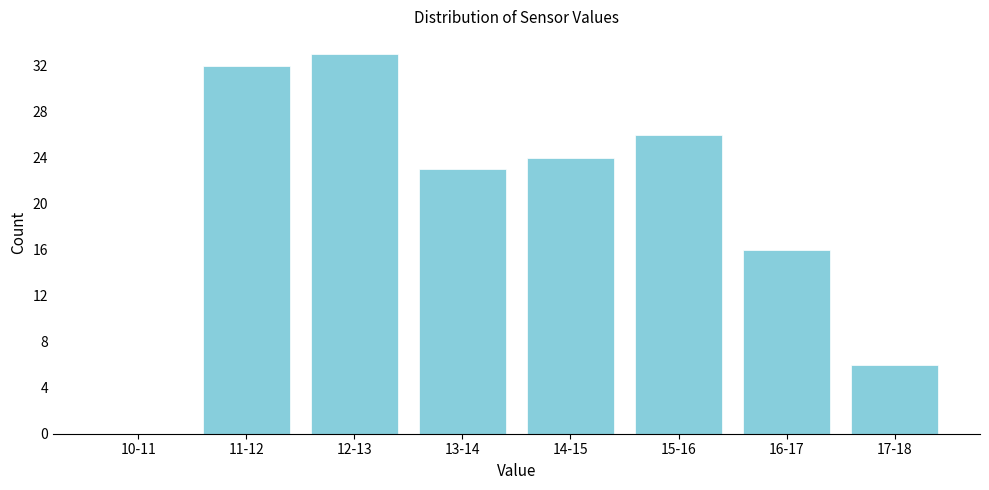

Reading left to right, what are all the values shown in this chart?

10-11=0	11-12=32	12-13=33	13-14=23	14-15=24	15-16=26	16-17=16	17-18=6